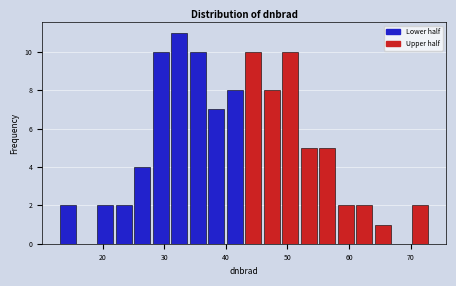

Read against the x-axis, roughly where is the centre of the tallest bar?

32